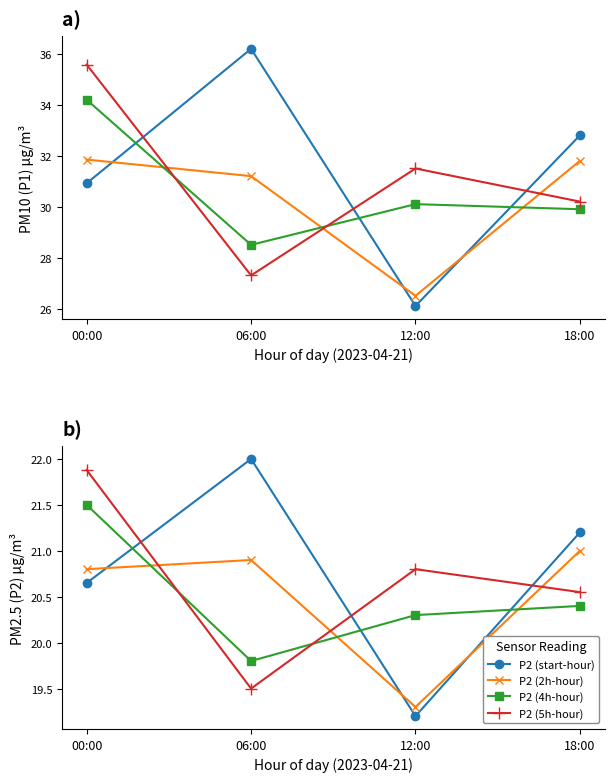

Where is the first local minimum for P2 (2h-hour)?

12:00